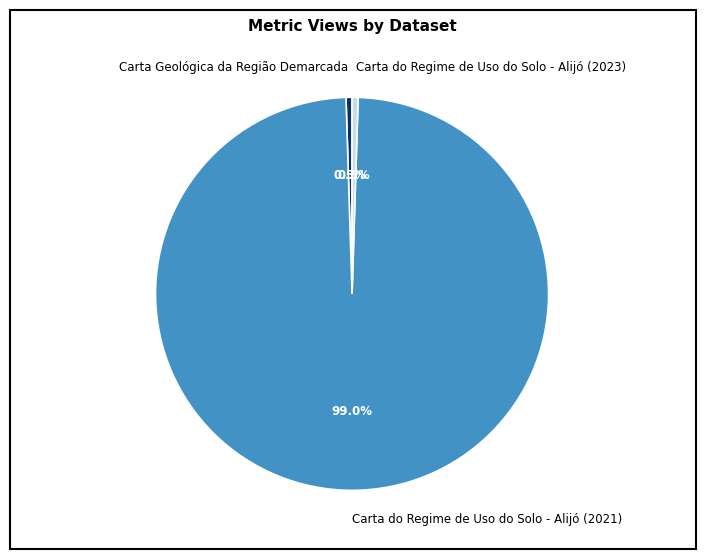

How much of the chart is everything except Carta do Regime de Uso do Solo - Alijó (2023)?

99.5%